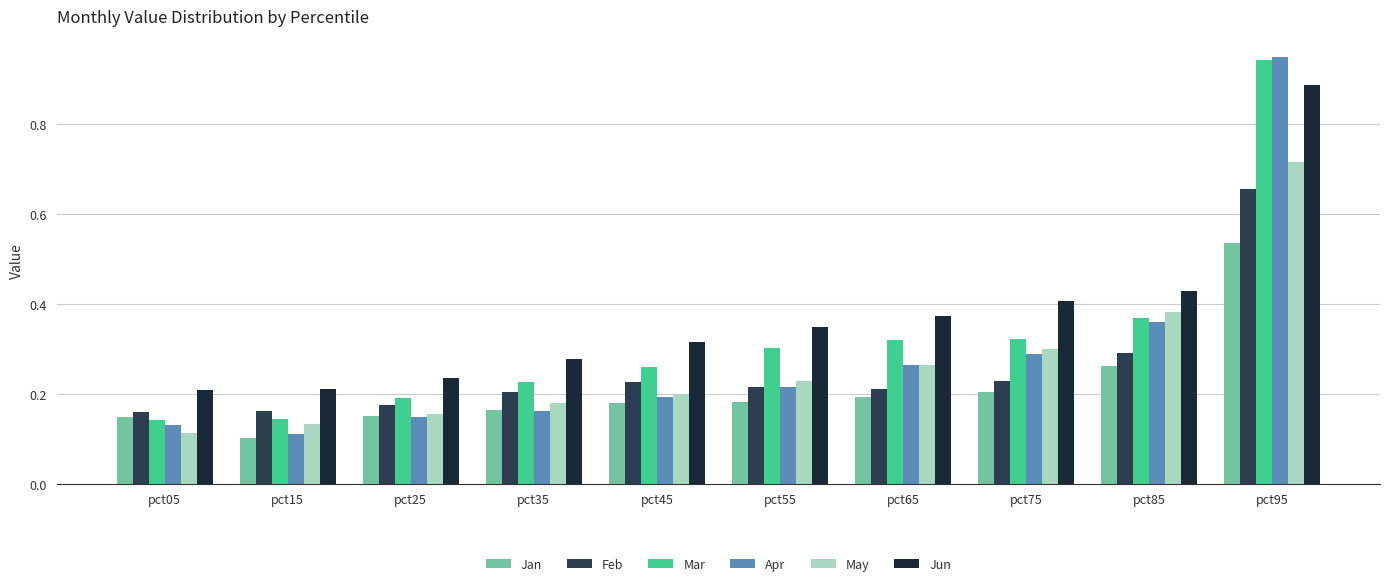

Count the number of data series in this chart.

6